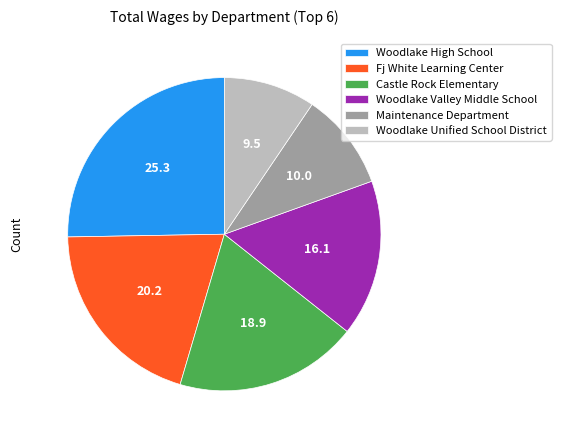

How many slices are in this pie chart?

6